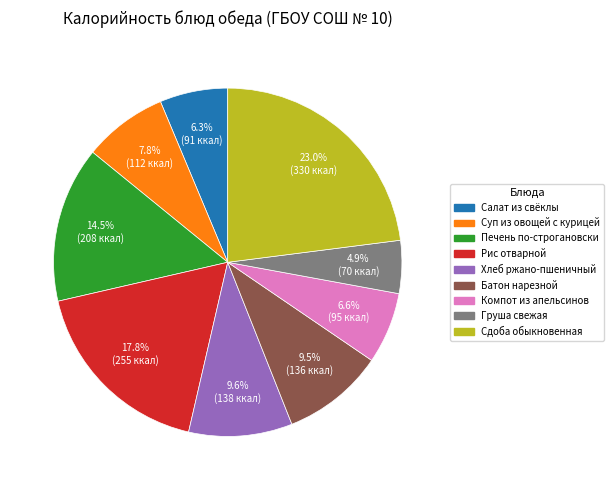

Do Суп из овощей с курицей and Компот из апельсинов together represent more than half of the pie?

No